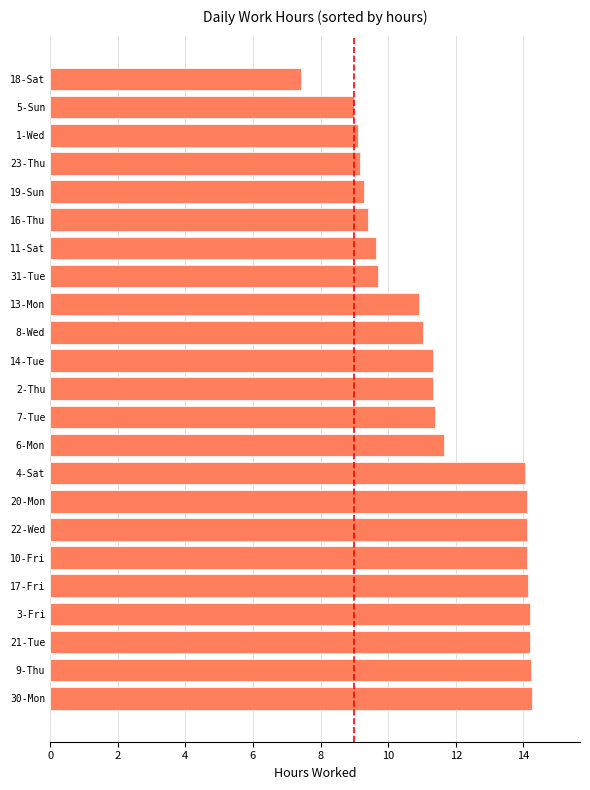

What is the average value?

11.6